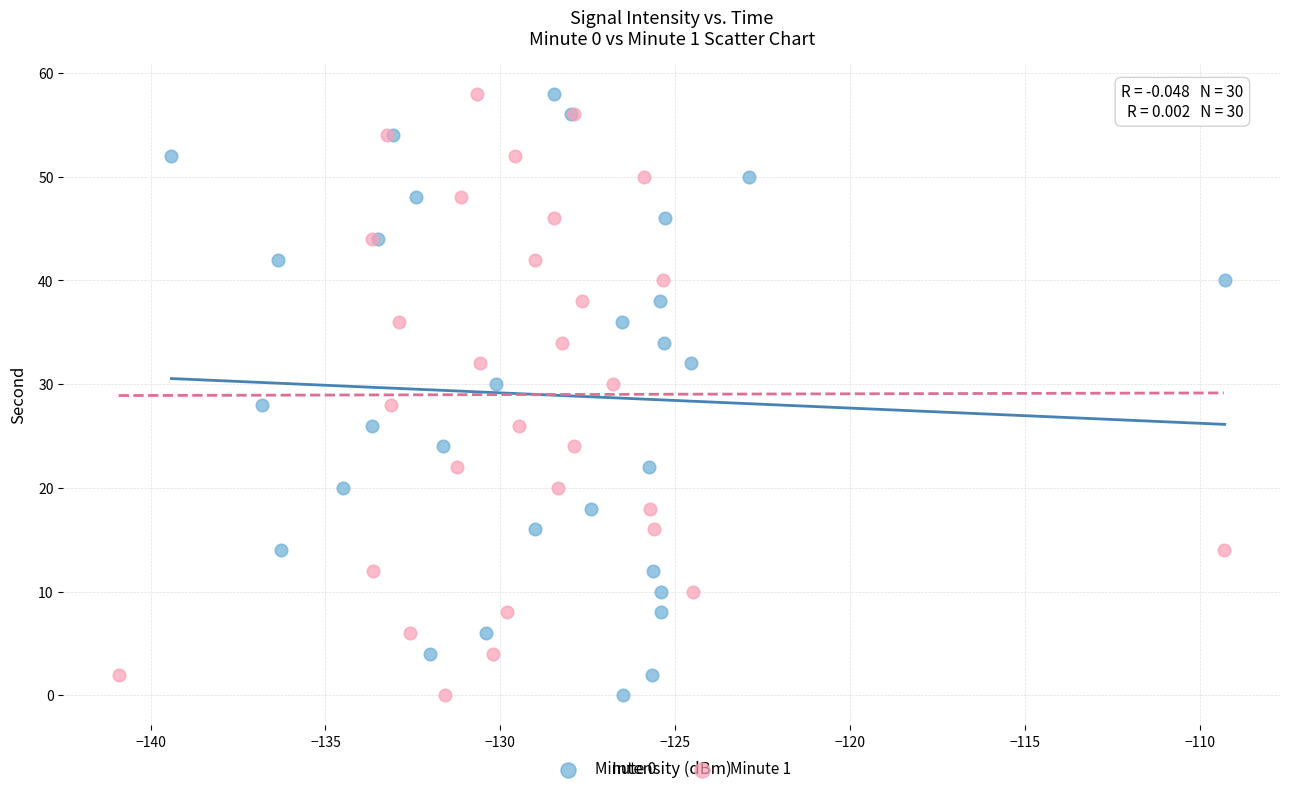

What are all the series names shown in the legend?

Minute 0, Minute 1